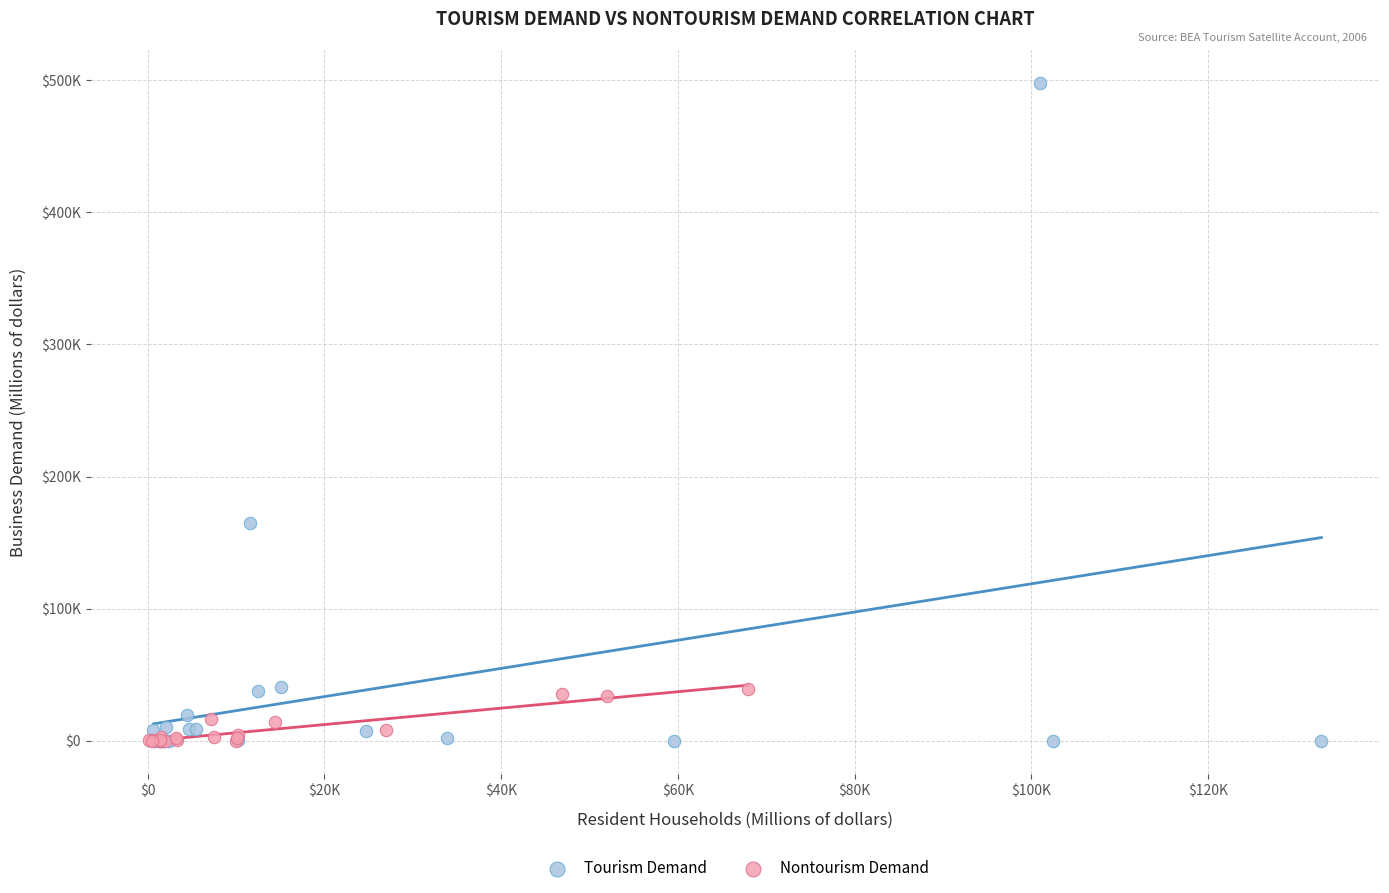

Which series has the widest spread of Y values?

Tourism Demand